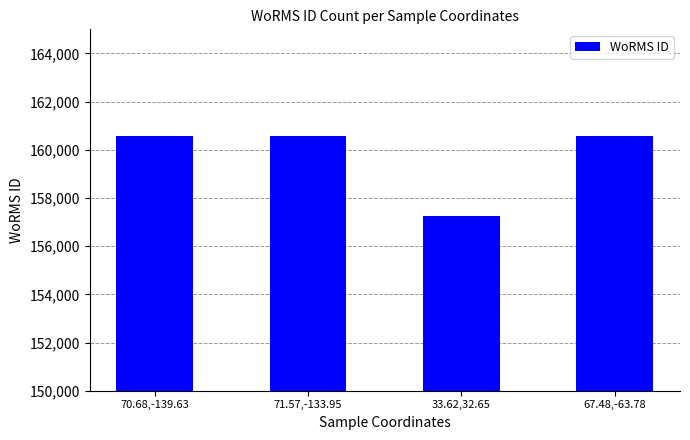

True or false: the data shows 160553 at 67.48,-63.78.

True